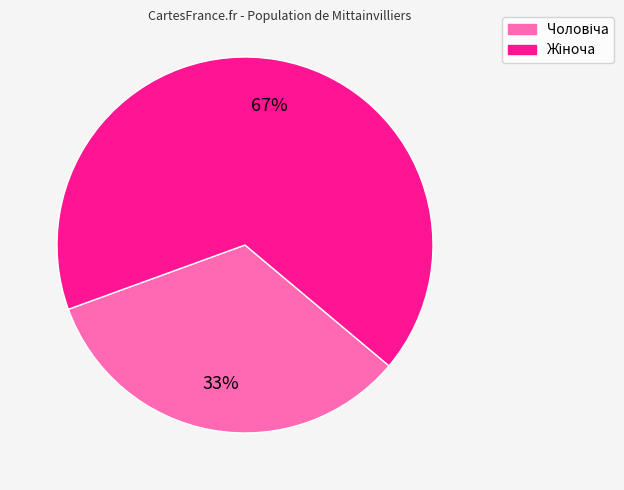

Does any single category account for the majority?

Yes